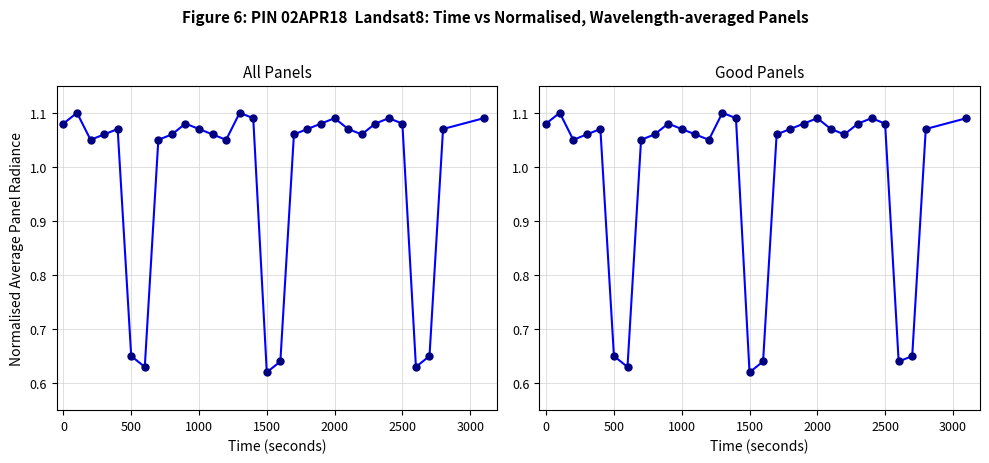

True or false: Good Panels has a value of 1.8 at 0.

False